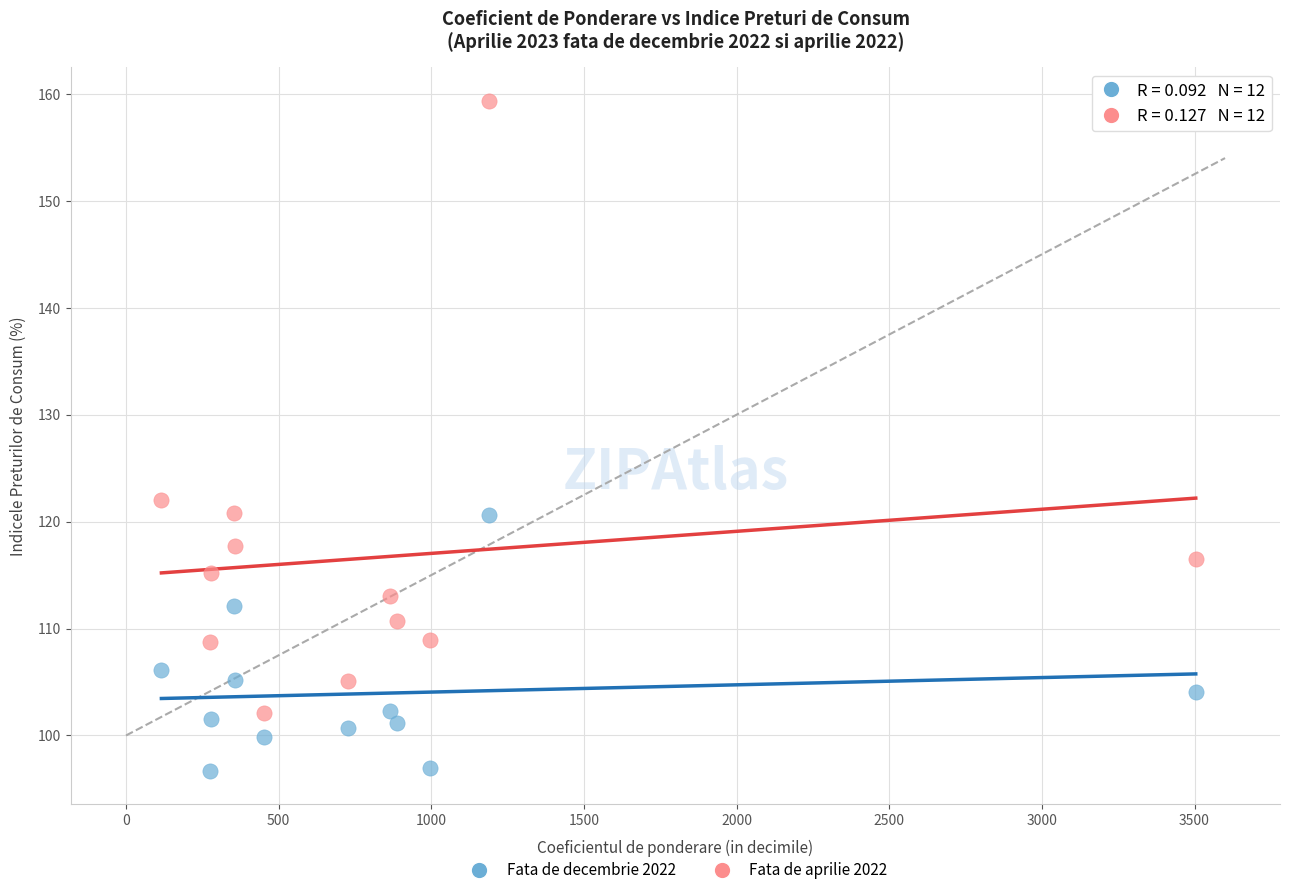

What are all the series names shown in the legend?

Fata de decembrie 2022, Fata de aprilie 2022